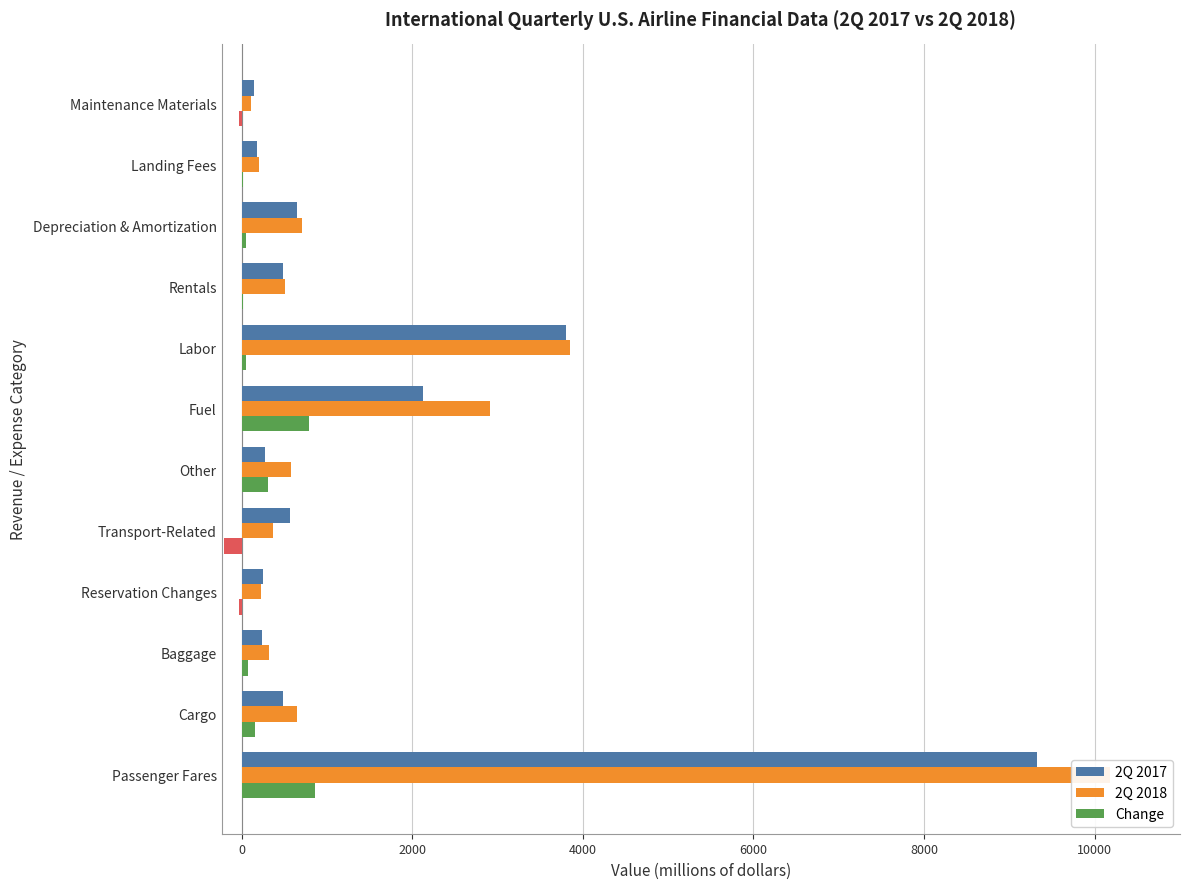

Reading left to right, list all the values displayed in this chart.

2Q 2017: 9327.4	489.9	243.0	256.6	569.1	273.1	2121.0	3797.7	487.8	648.8	183.1	147.0
2Q 2018: 10185.2	645.2	322.0	221.8	364.7	579.1	2916.5	3844.3	503.5	704.4	204.5	114.3
Change: 857.8	155.3	79.0	-34.8	-204.4	306.0	795.5	46.6	15.7	55.6	21.4	-32.7